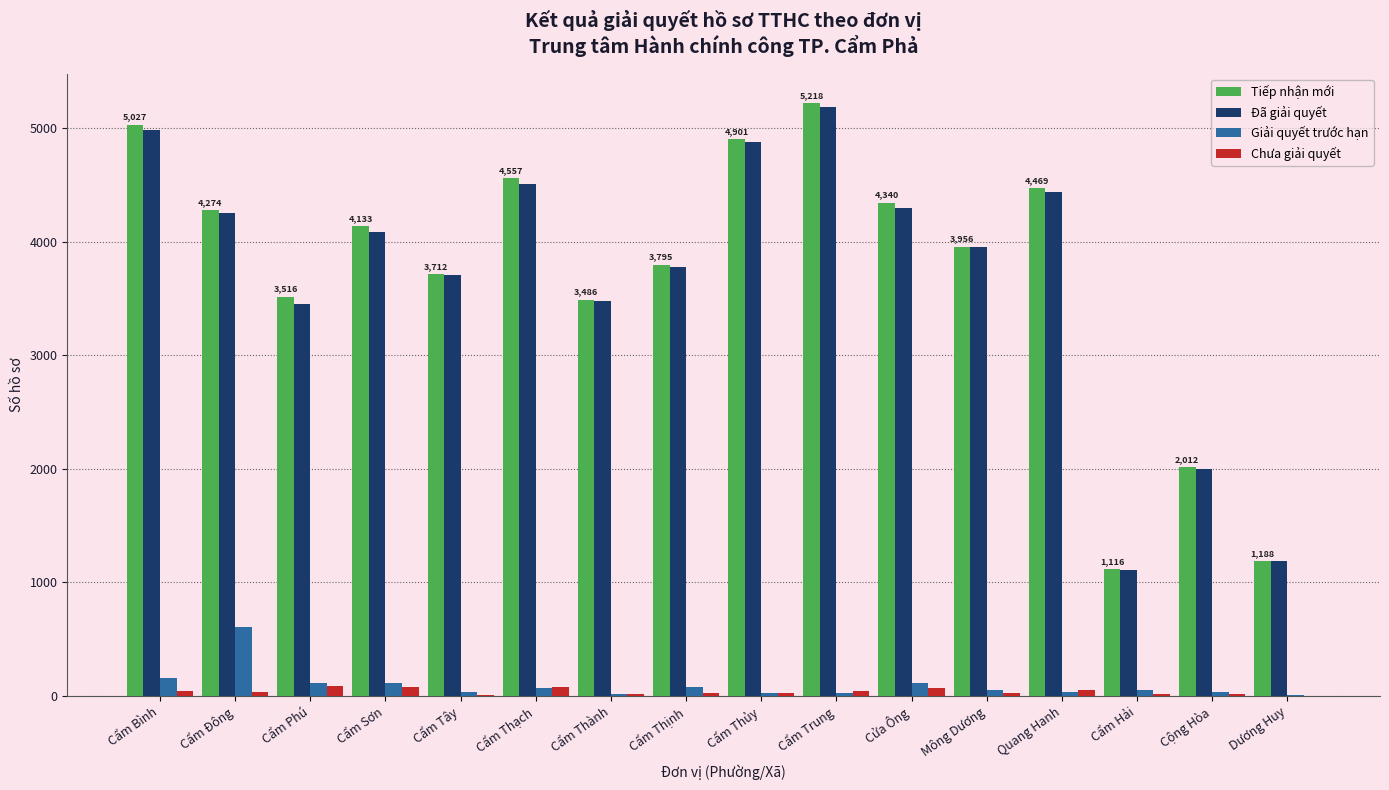

Does the chart contain stacked bars?

No